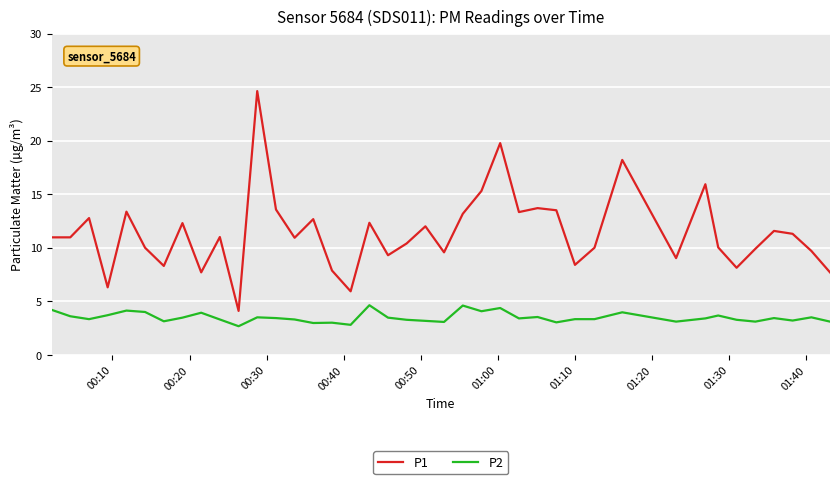

What is the maximum value for P2?

4.6